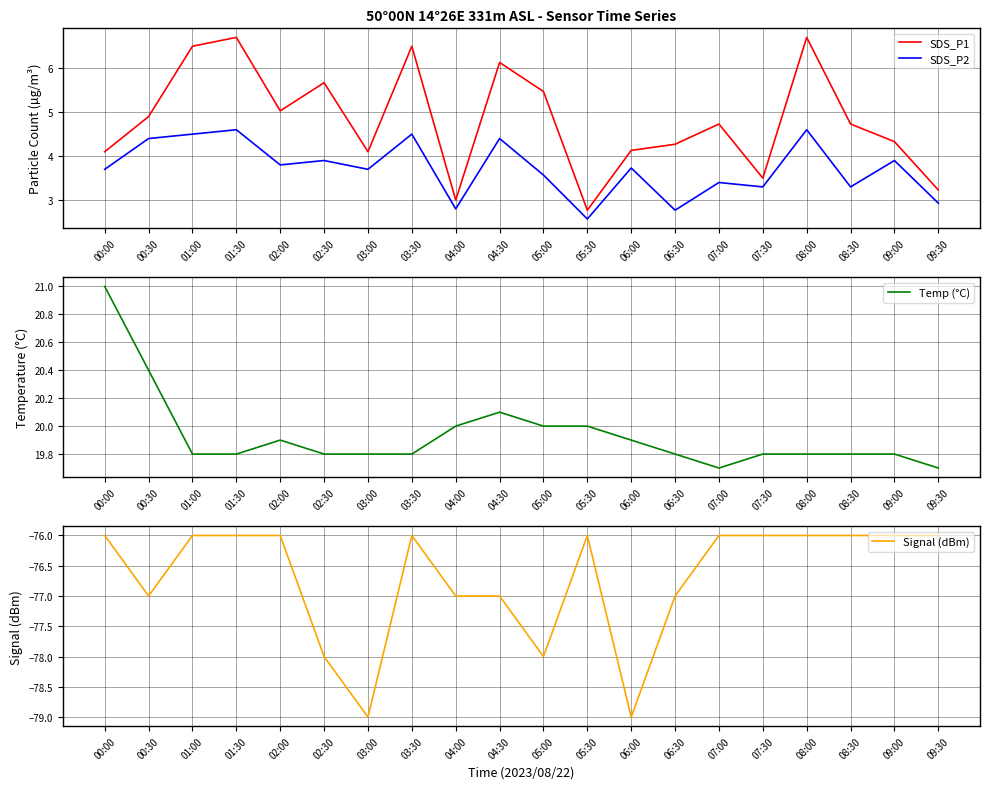

Where is Signal (dBm) nearest to the value -77?

00:30